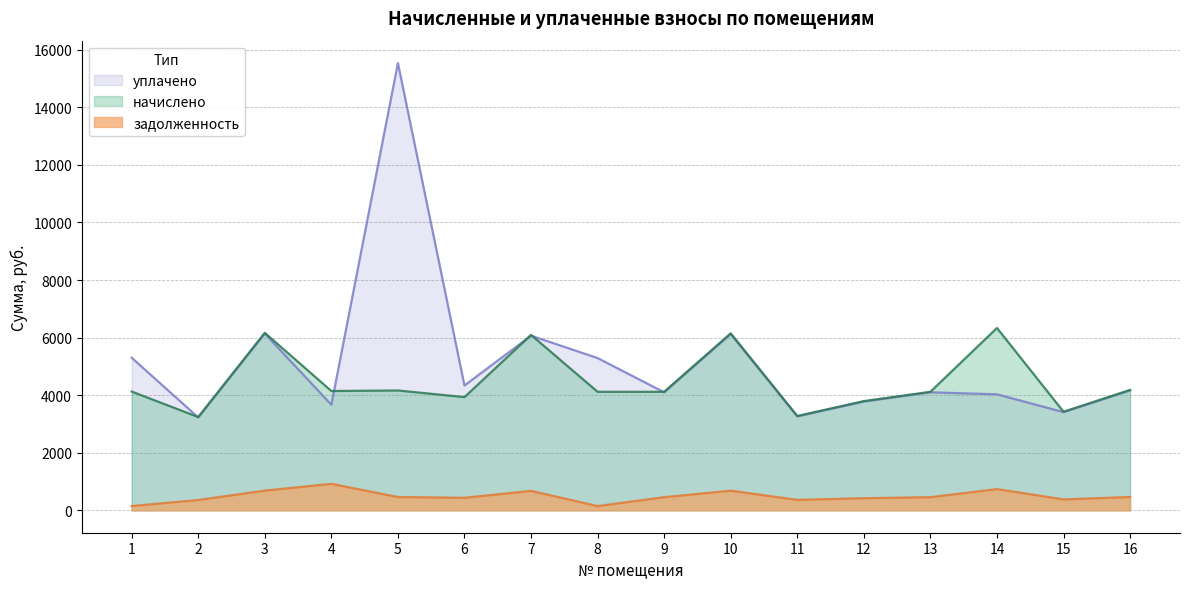

What is the difference between the начислено values at 11 and 15?

147.8